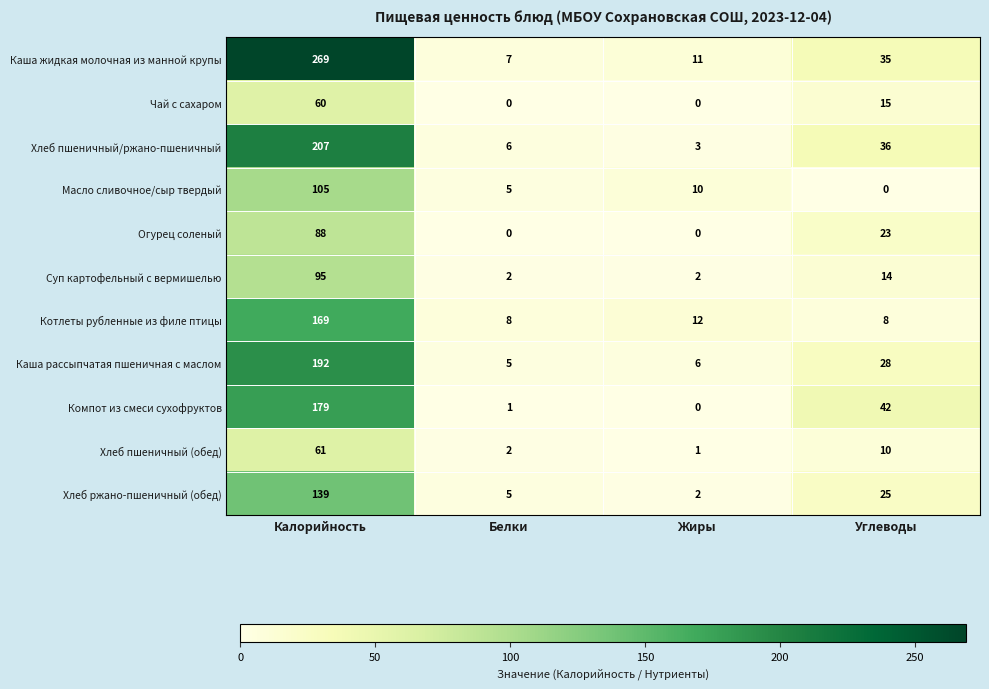

Is it true that Хлеб пшеничный (обед) equals 3 at Белки?

False